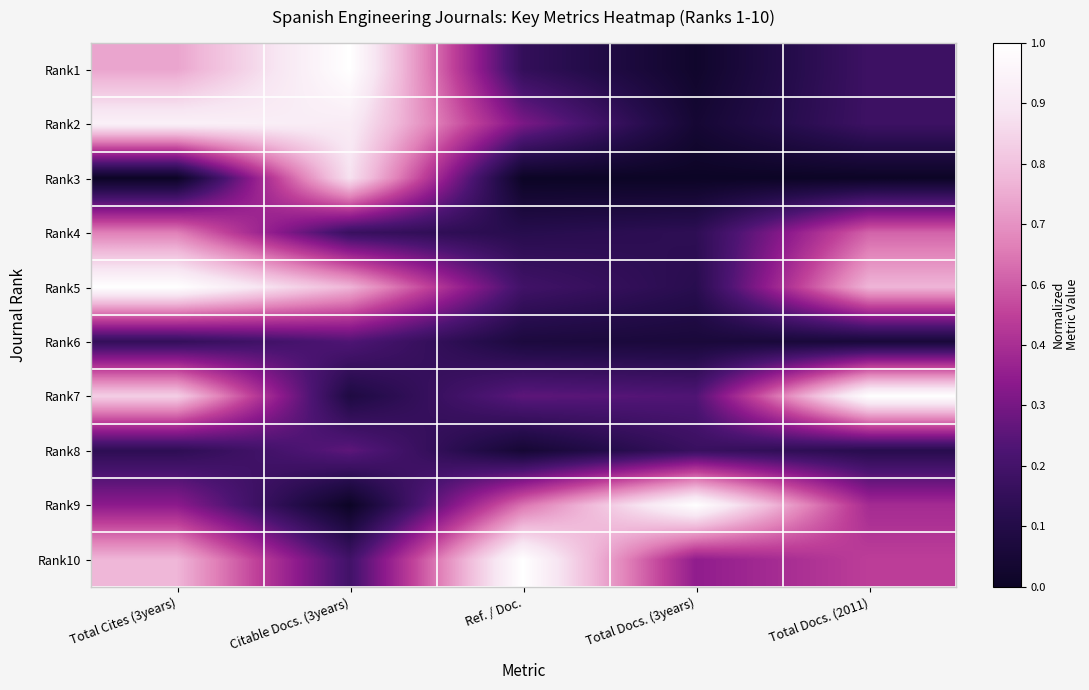

Reading right to left, transcribe all the data shown in this chart.

Rank1: Total Docs. (2011)=0.2	Total Docs. (3years)=0.0	Ref. / Doc.=0.2	Citable Docs. (3years)=1.0	Total Cites (3years)=0.7
Rank2: Total Docs. (2011)=0.2	Total Docs. (3years)=0.0	Ref. / Doc.=0.3	Citable Docs. (3years)=0.9	Total Cites (3years)=0.9
Rank3: Total Docs. (2011)=0.0	Total Docs. (3years)=0.0	Ref. / Doc.=0.0	Citable Docs. (3years)=0.9	Total Cites (3years)=0.0
Rank4: Total Docs. (2011)=0.6	Total Docs. (3years)=0.2	Ref. / Doc.=0.1	Citable Docs. (3years)=0.2	Total Cites (3years)=0.6
Rank5: Total Docs. (2011)=0.7	Total Docs. (3years)=0.1	Ref. / Doc.=0.2	Citable Docs. (3years)=0.7	Total Cites (3years)=1.0
Rank6: Total Docs. (2011)=0.1	Total Docs. (3years)=0.1	Ref. / Doc.=0.1	Citable Docs. (3years)=0.3	Total Cites (3years)=0.2
Rank7: Total Docs. (2011)=1.0	Total Docs. (3years)=0.3	Ref. / Doc.=0.3	Citable Docs. (3years)=0.1	Total Cites (3years)=0.8
Rank8: Total Docs. (2011)=0.1	Total Docs. (3years)=0.2	Ref. / Doc.=0.0	Citable Docs. (3years)=0.3	Total Cites (3years)=0.2
Rank9: Total Docs. (2011)=0.4	Total Docs. (3years)=1.0	Ref. / Doc.=0.6	Citable Docs. (3years)=0.0	Total Cites (3years)=0.4
Rank10: Total Docs. (2011)=0.5	Total Docs. (3years)=0.4	Ref. / Doc.=1.0	Citable Docs. (3years)=0.2	Total Cites (3years)=0.7